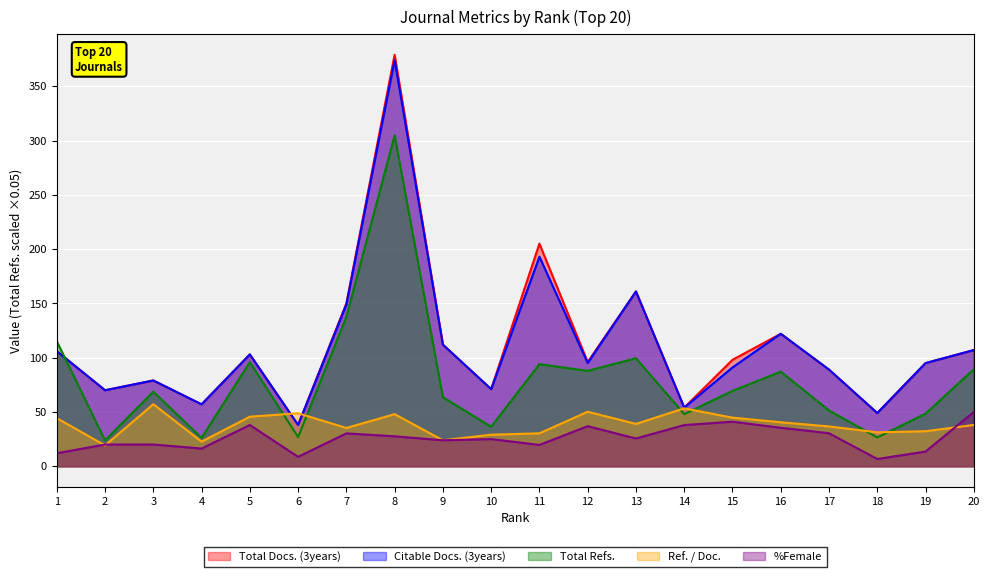

Reading right to left, extract all data points from this chart.

Total Docs. (3years): 20=107.0	19=95.0	18=49.0	17=89.0	16=122.0	15=98.0	14=54.0	13=161.0	12=96.0	11=205.0	10=71.0	9=112.0	8=379.0	7=150.0	6=38.0	5=103.0	4=57.0	3=79.0	2=70.0	1=106.0
Citable Docs. (3years): 20=107.0	19=95.0	18=49.0	17=89.0	16=122.0	15=91.0	14=54.0	13=161.0	12=95.0	11=193.0	10=71.0	9=112.0	8=374.0	7=149.0	6=38.0	5=103.0	4=57.0	3=79.0	2=70.0	1=106.0
Total Refs.: 20=89.4	19=48.4	18=26.6	17=51.4	16=87.1	15=69.4	14=48.0	13=99.5	12=87.9	11=94.1	10=36.3	9=63.6	8=304.7	7=137.6	6=26.9	5=95.9	4=26.1	3=68.6	2=23.9	1=115.2
Ref. / Doc.: 20=38.0	19=32.3	18=31.2	17=36.7	16=40.5	15=44.8	14=53.3	13=39.0	12=50.2	11=30.3	10=29.0	9=23.9	8=48.0	7=35.3	6=48.8	5=45.6	4=22.7	3=57.2	2=19.2	1=44.3
%Female: 20=50.0	19=13.6	18=6.7	17=30.4	16=35.4	15=41.0	14=37.9	13=25.6	12=36.9	11=19.6	10=25.0	9=23.9	8=27.6	7=30.3	6=8.7	5=38.0	4=16.3	3=20.0	2=20.0	1=12.0